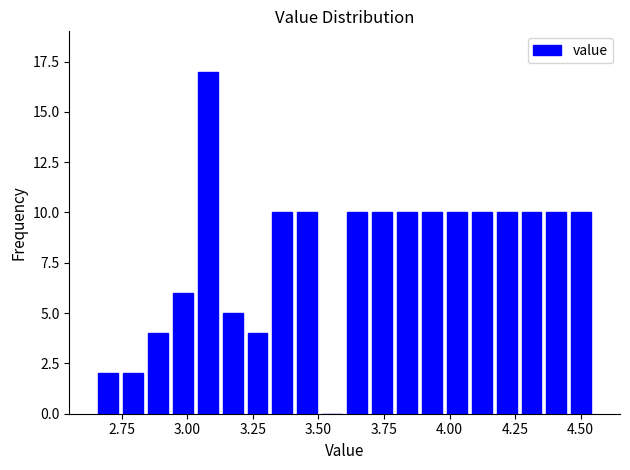

Around what value on the x-axis is the tallest bar? Give the approximate position of its centre, as read against the axis.

3.10